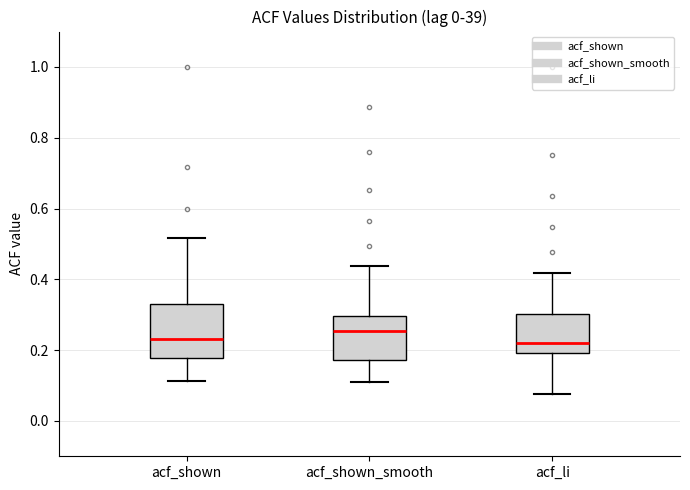

Comparing the boxes themselves (not the whiskers), which one is the tallest?

acf_shown